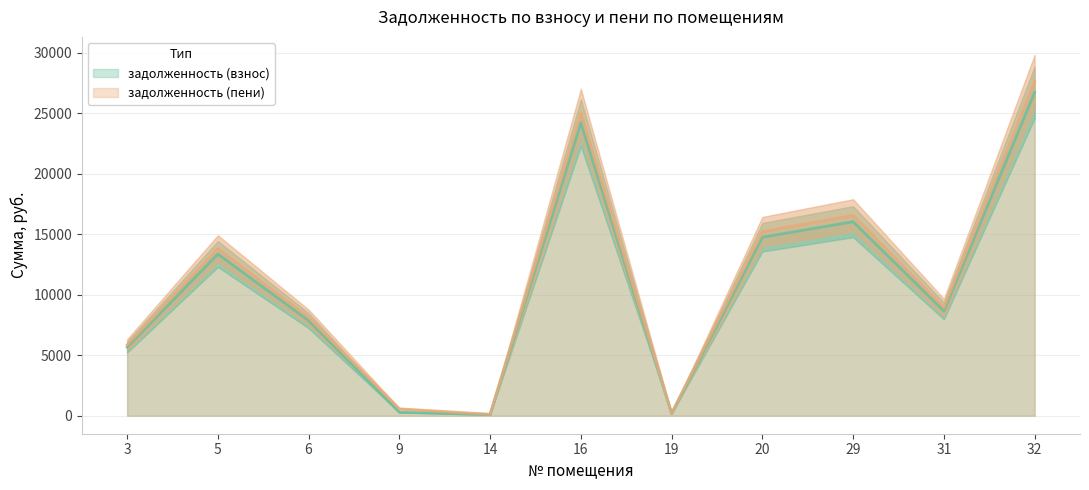

Does the chart display data point markers on the line(s)?

No